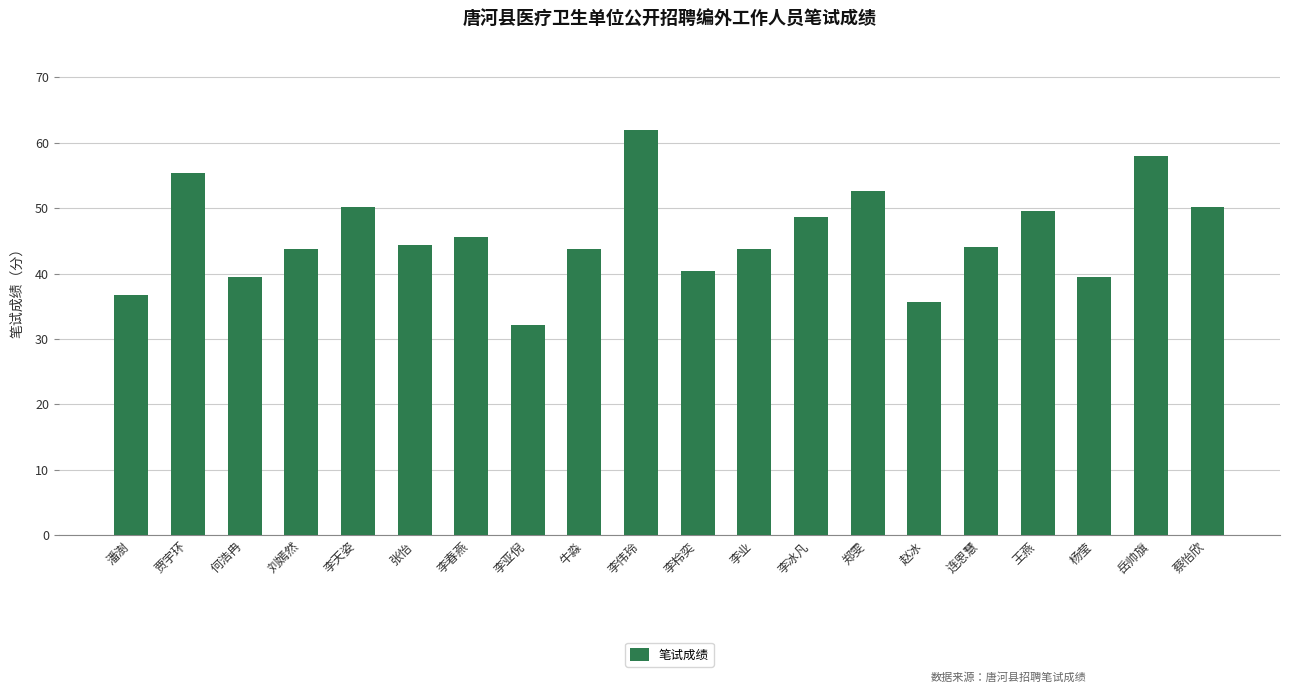

What is the greatest value displayed?

61.9